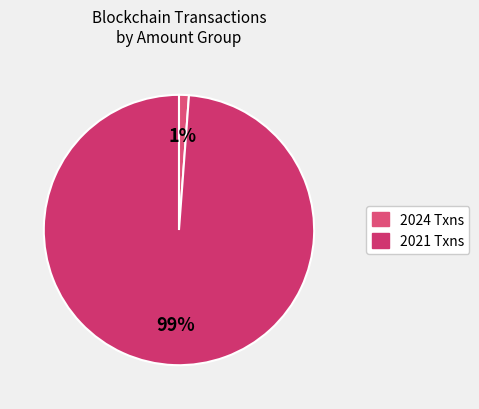

Count the number of slices in the pie.

2